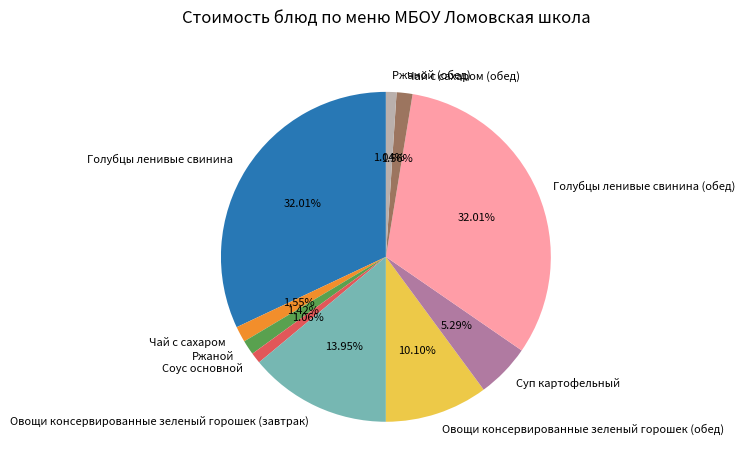

How many segments does this pie chart have?

10